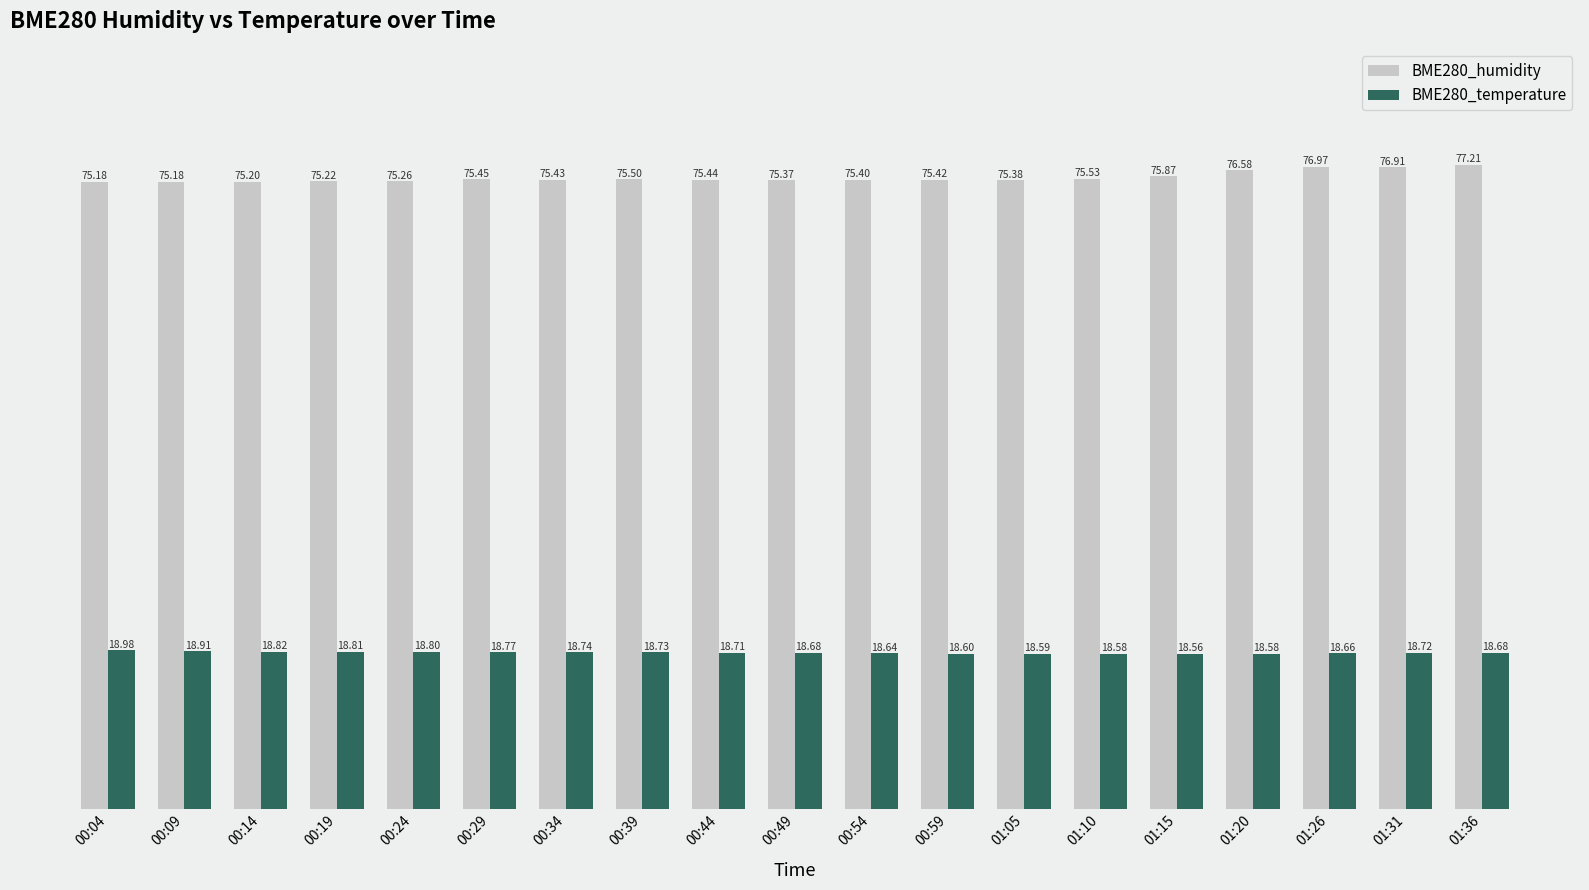

How many bars are there in total?

38